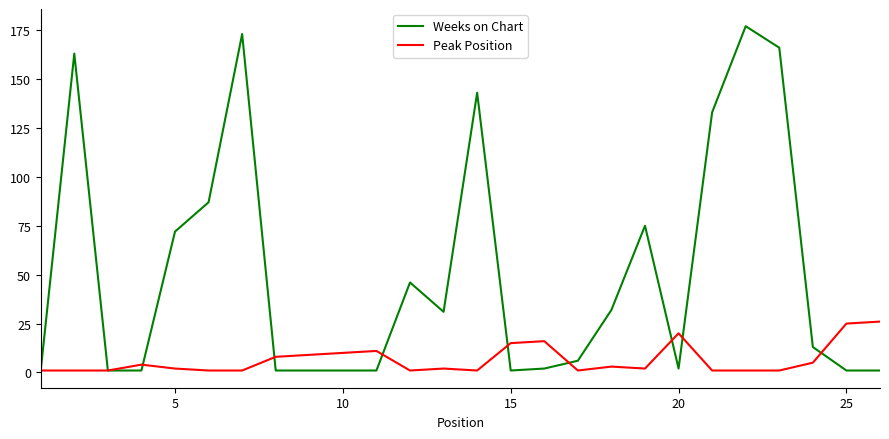

What is the maximum value for Peak Position?

26